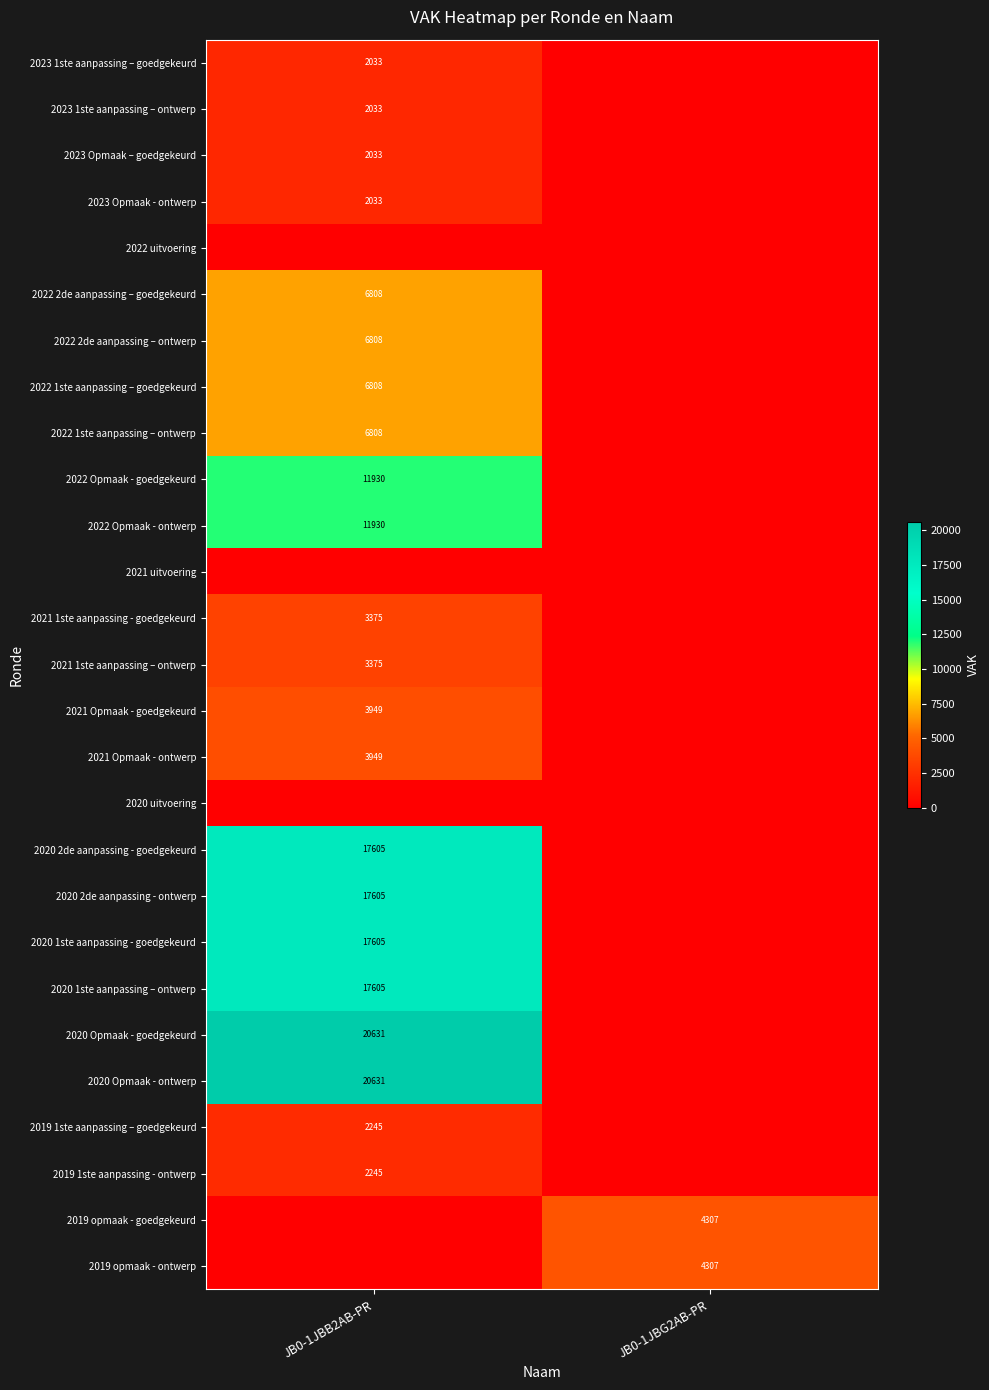

Which label corresponds to the smallest value in the chart?

JB0-1JBG2AB-PR